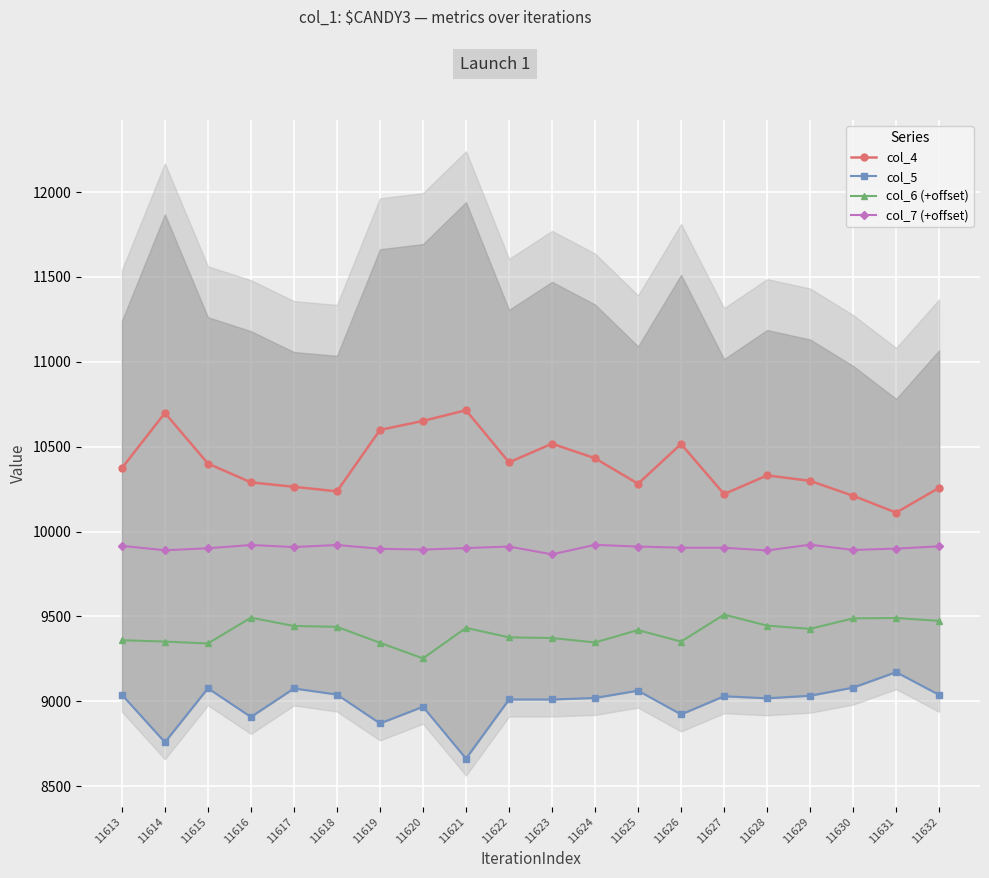

How many interior local valleys does the col_6 (+offset) series have?

5